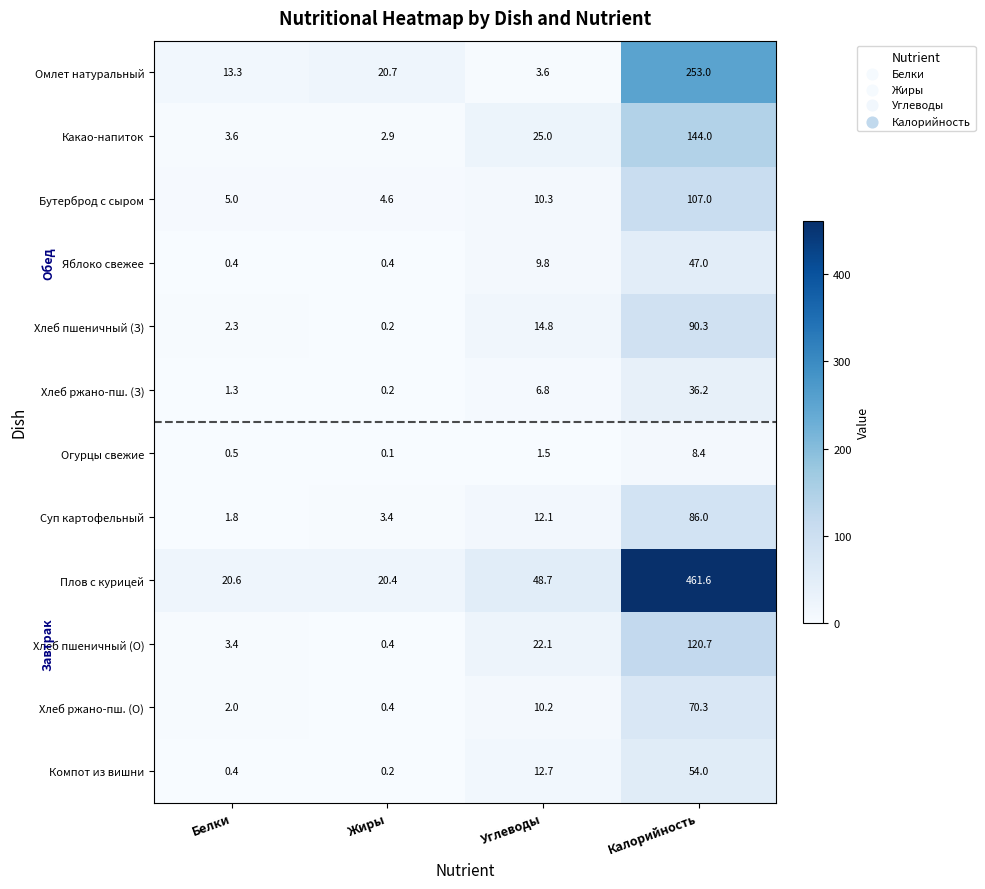

At which label is Яблоко свежее closest to 23?

Углеводы